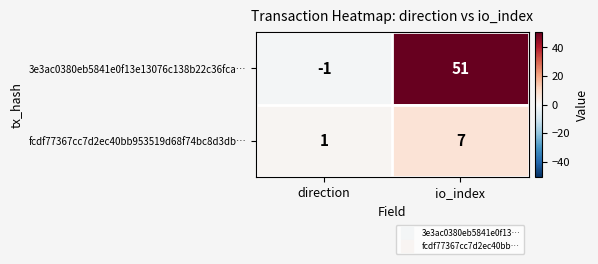

Which series has the widest spread of values?

3e3ac0380eb5841e0f13e13076c138b22c36fca…